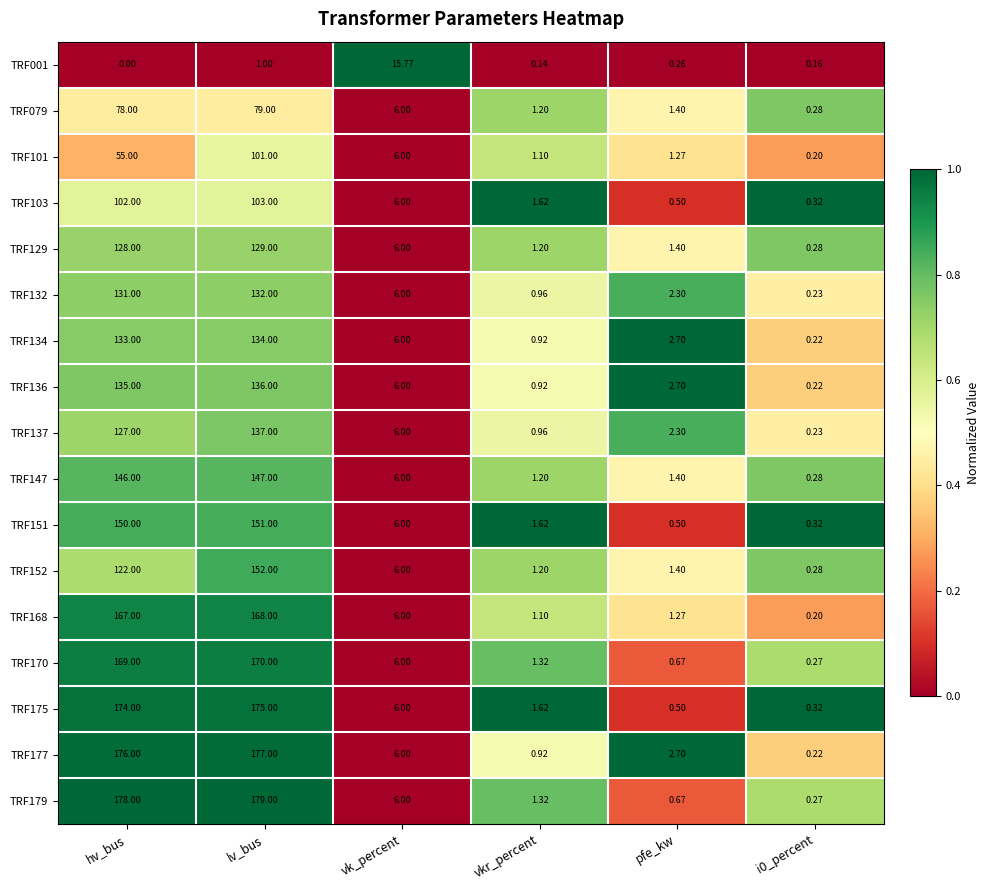

Is the value of TRF170 at i0_percent greater than the value of TRF175 at vkr_percent?

No